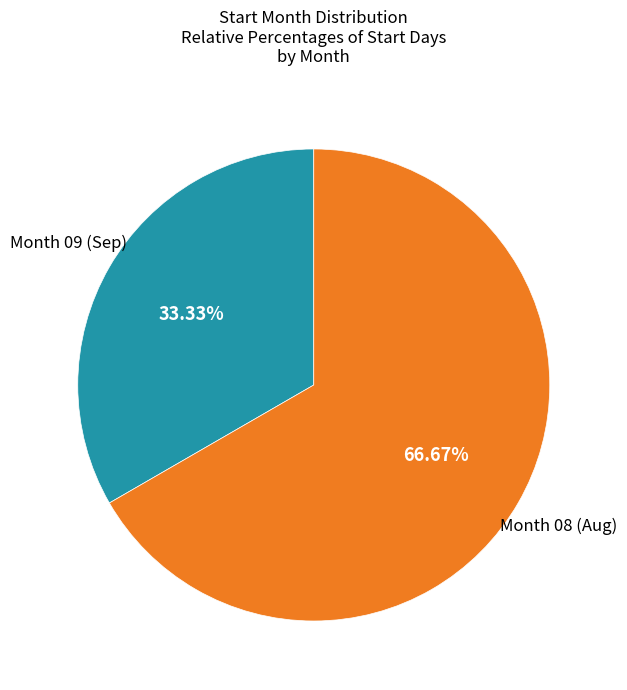

To the nearest percent, what is the difference between the largest and smallest slice percentages?

33%